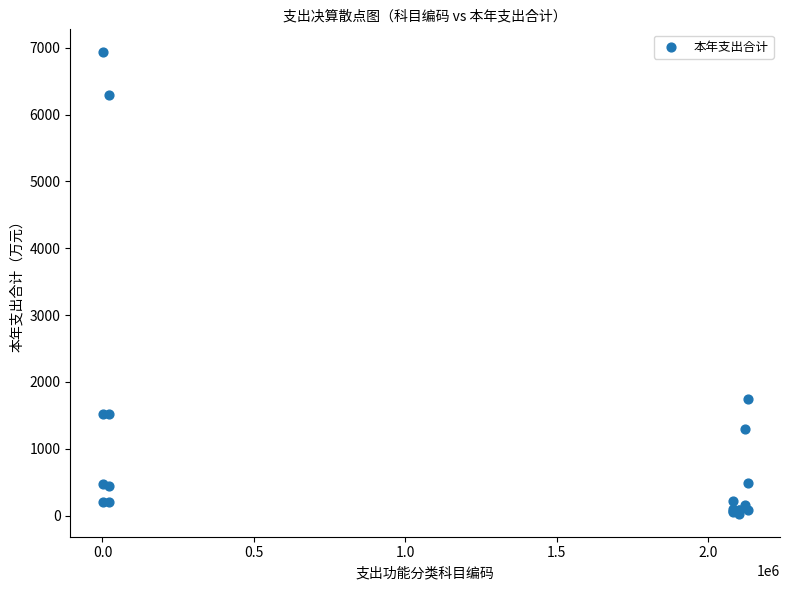

What Y value in the scatter plot is closest to 3479?

1744.1